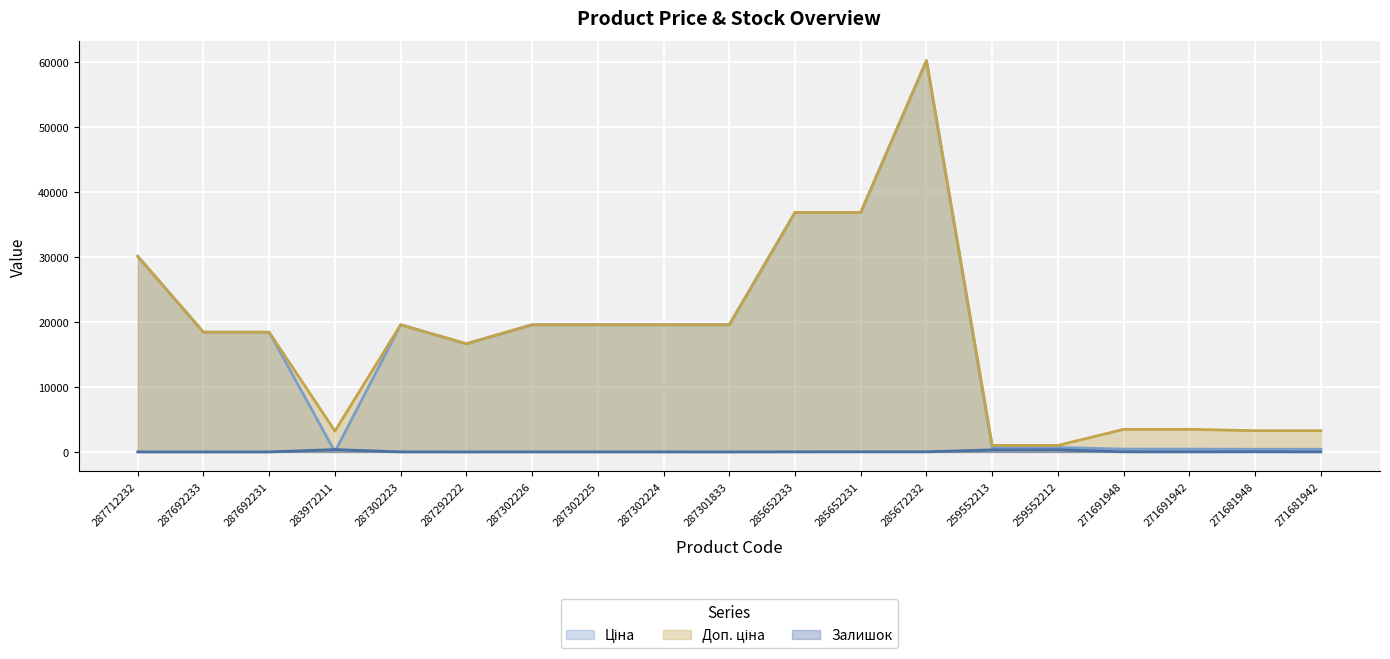

List the labels in order of Доп. ціна value, largest first.

285672232, 285652233, 285652231, 287712232, 287302223, 287302226, 287302225, 287302224, 287301833, 287692233, 287692231, 287292222, 271691948, 271691942, 271681948, 271681942, 283972211, 259552213, 259552212